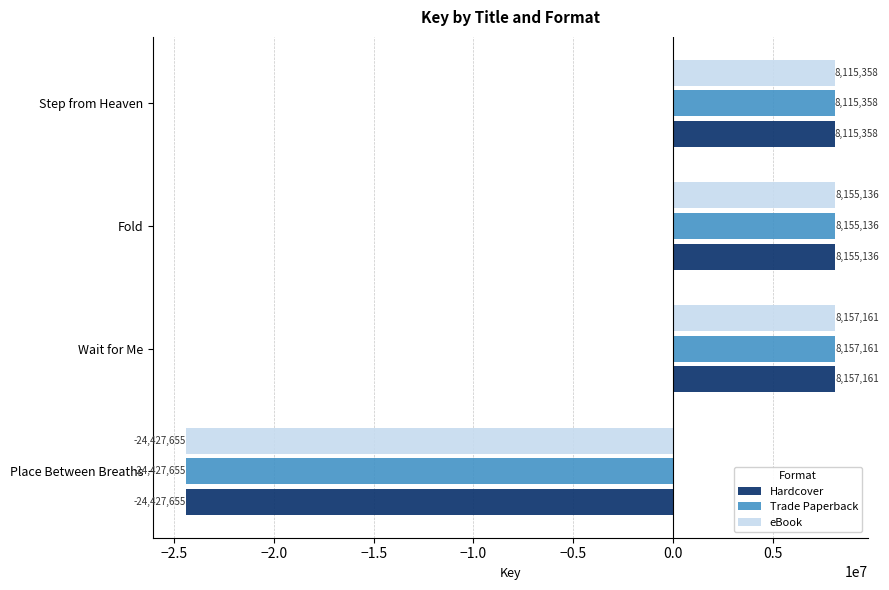

Where is Trade Paperback nearest to the value -8135247?

Step from Heaven